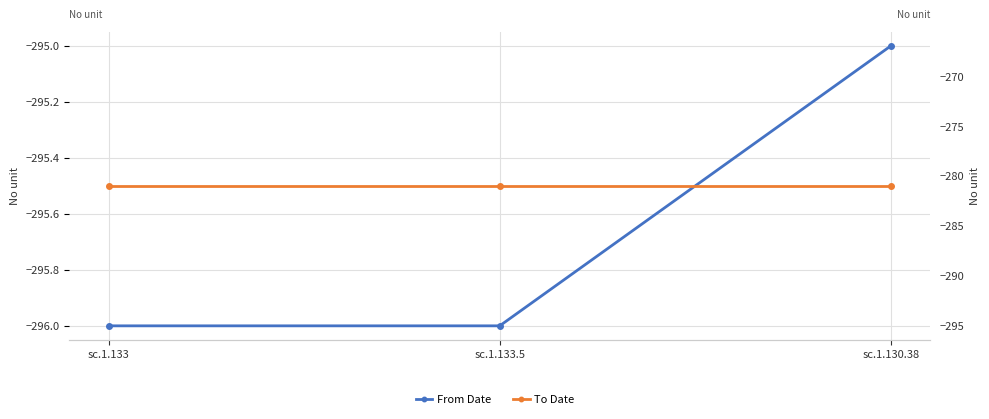

Rank the categories by To Date value from highest to lowest.

sc.1.133, sc.1.133.5, sc.1.130.38